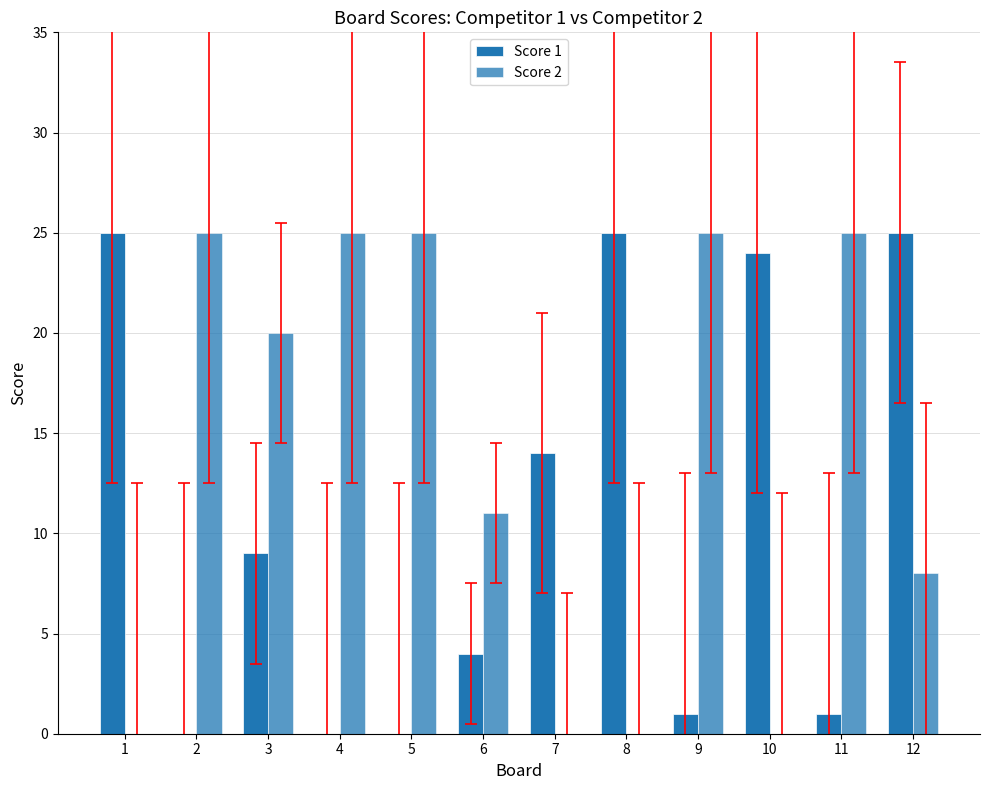

How many categories are shown in the chart?

12